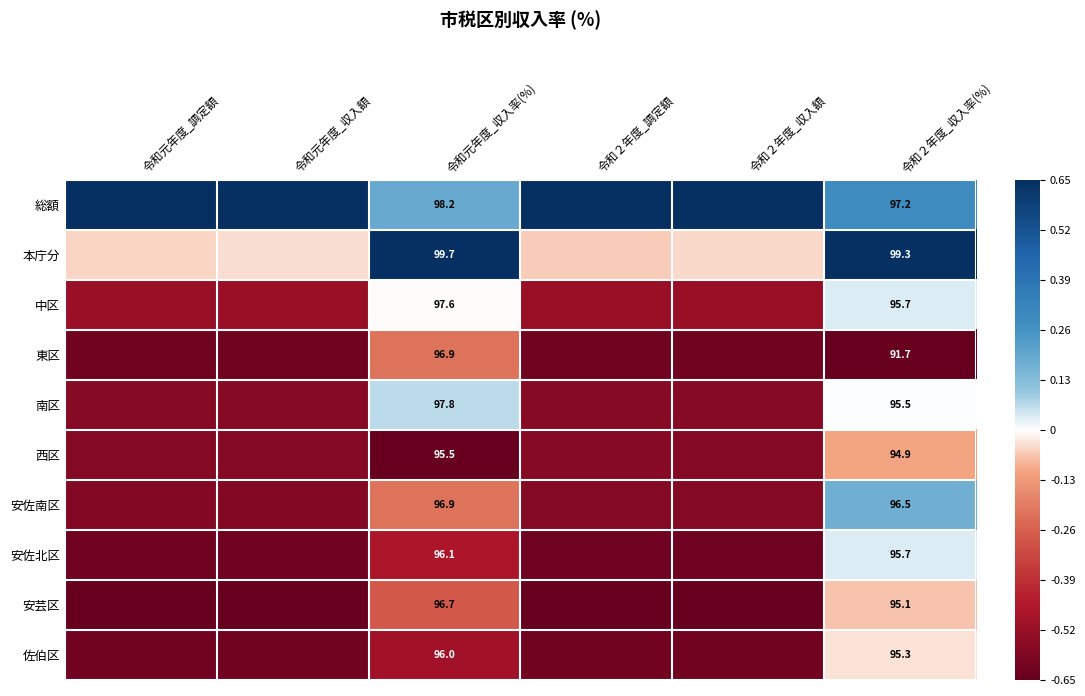

What is the difference between the 安芸区 values at 令和２年度_収入率(%) and 令和２年度_収入額?

0.6